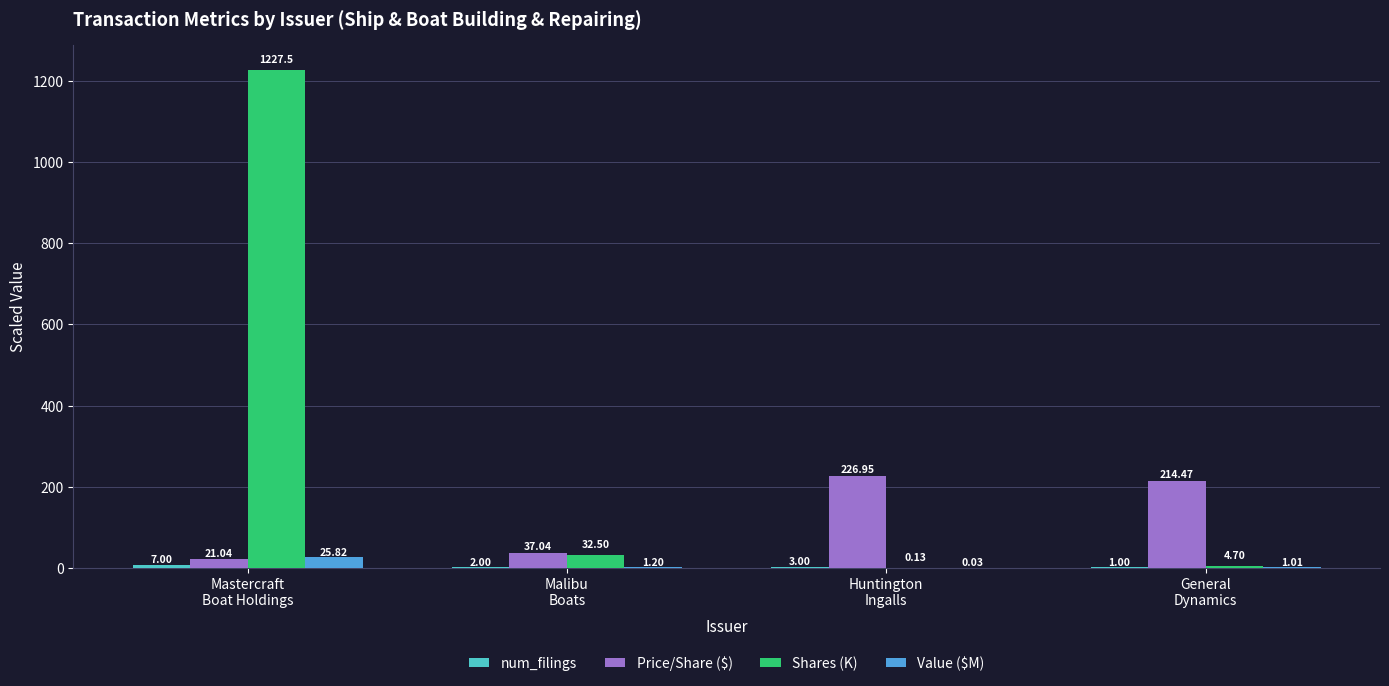

At which label does Value ($M) first exceed 1?

Mastercraft
Boat Holdings